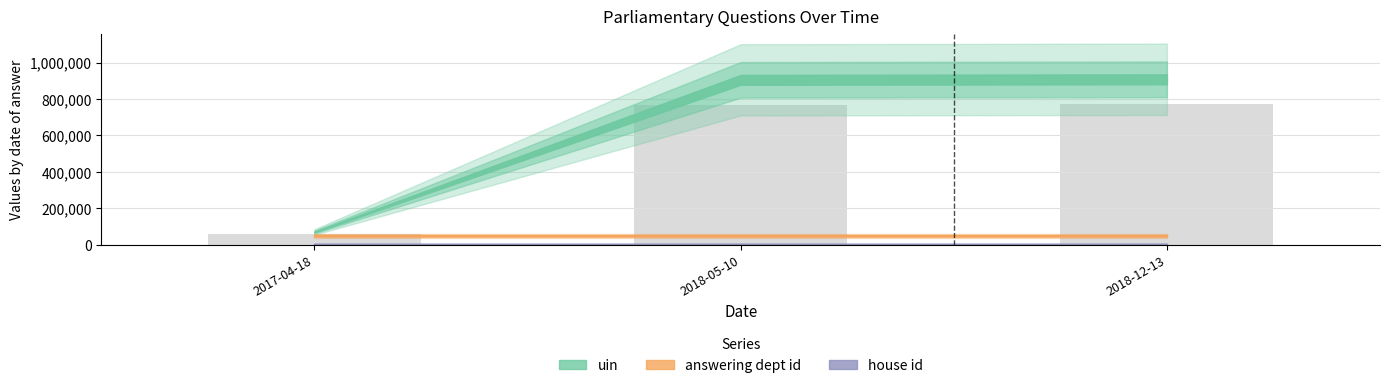

What is the label of the 2nd bar from the right?

2018-05-10